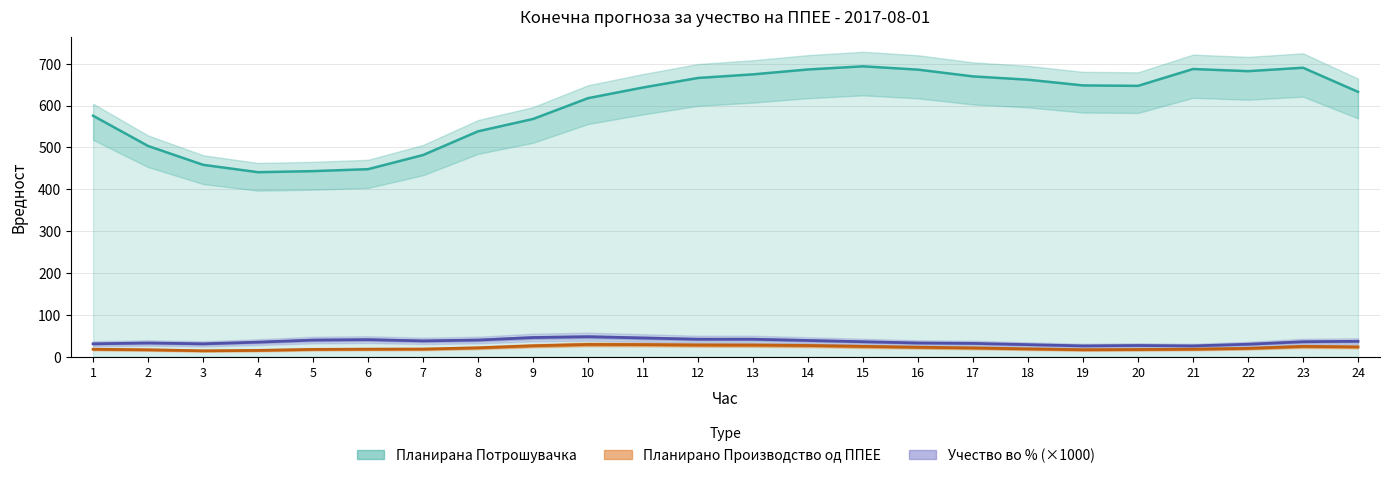

Which category has the highest value across all series?

15